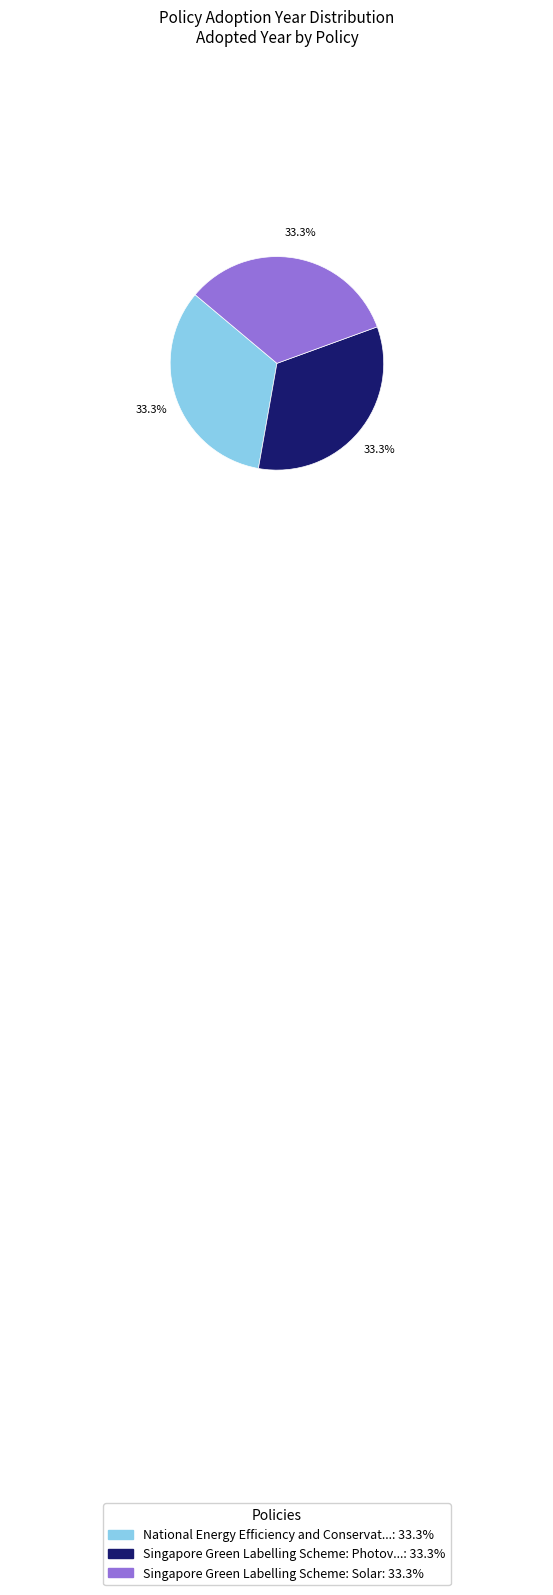

To the nearest percent, what is the average slice percentage?

33%